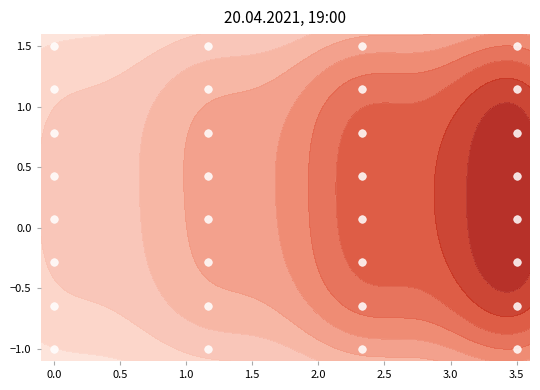

How many data points are above 0?

20